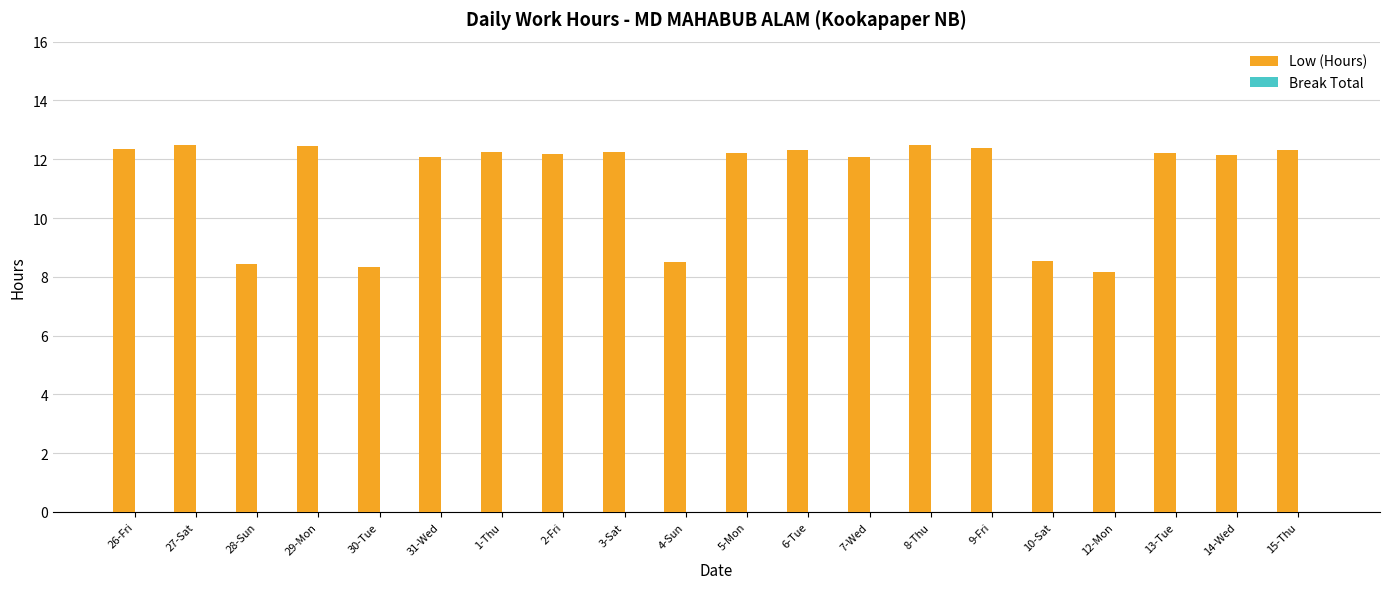

What is the value of the 14th bar from the left?

12.5